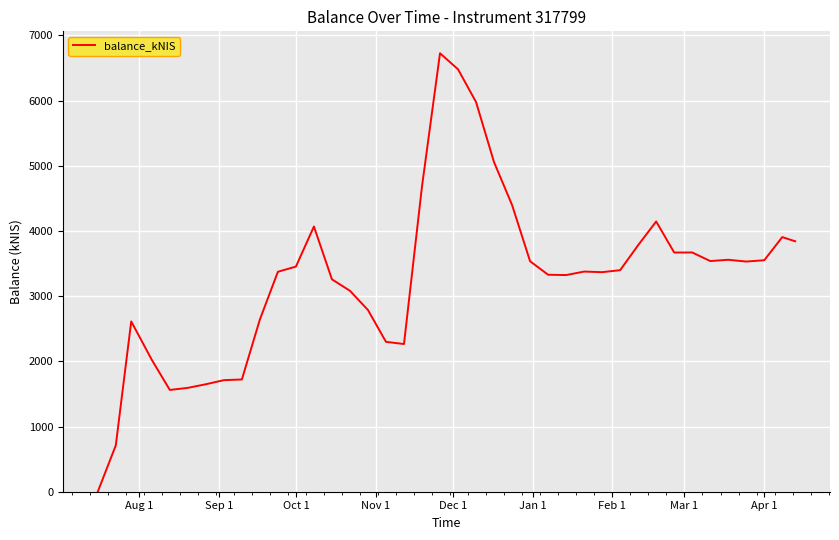

How many lines are shown in the chart?

1